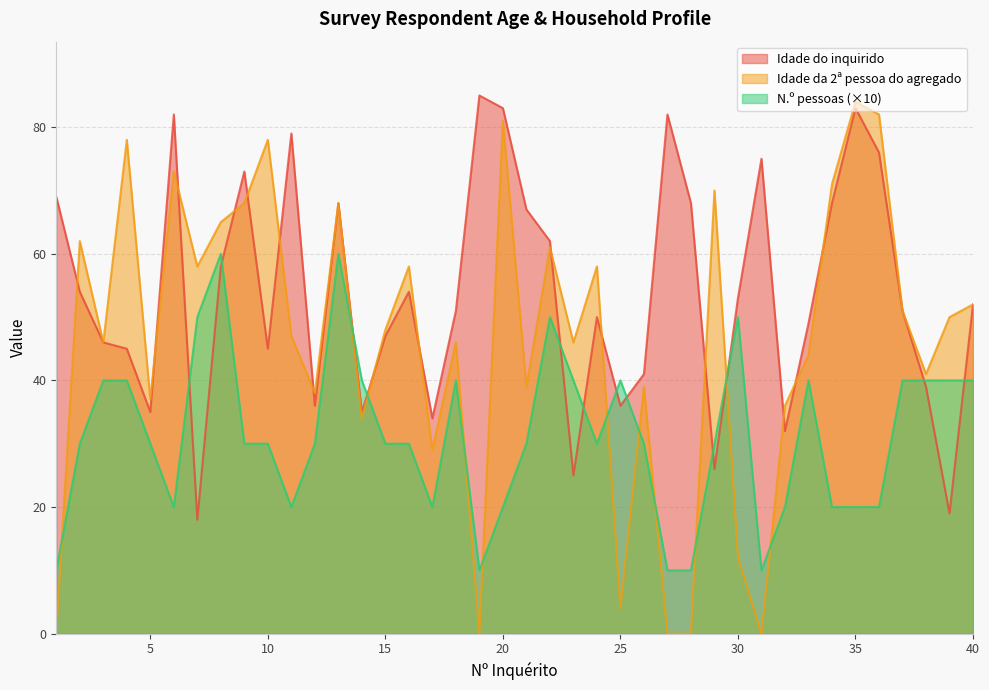

What is the approximate value of Idade do inquirido at 19, to the nearest 10?

80